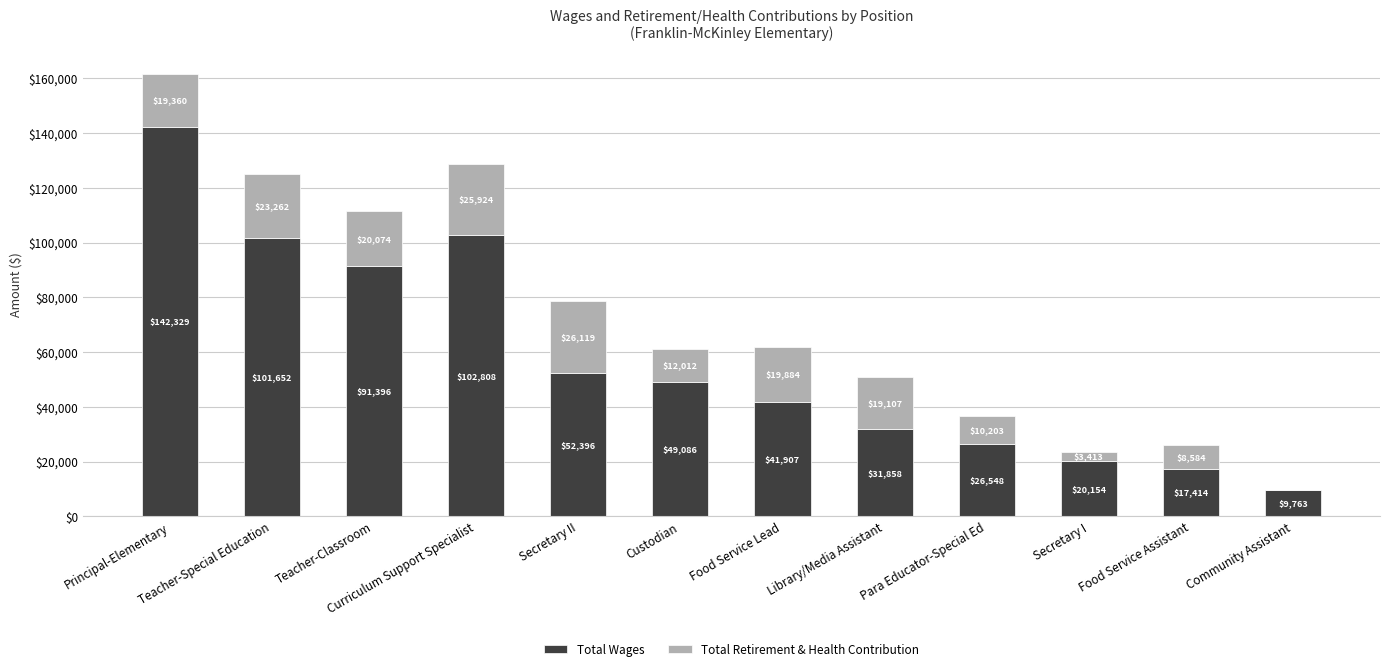

Is it true that Total Wages equals 101651.7 at Teacher-Special Education?

True